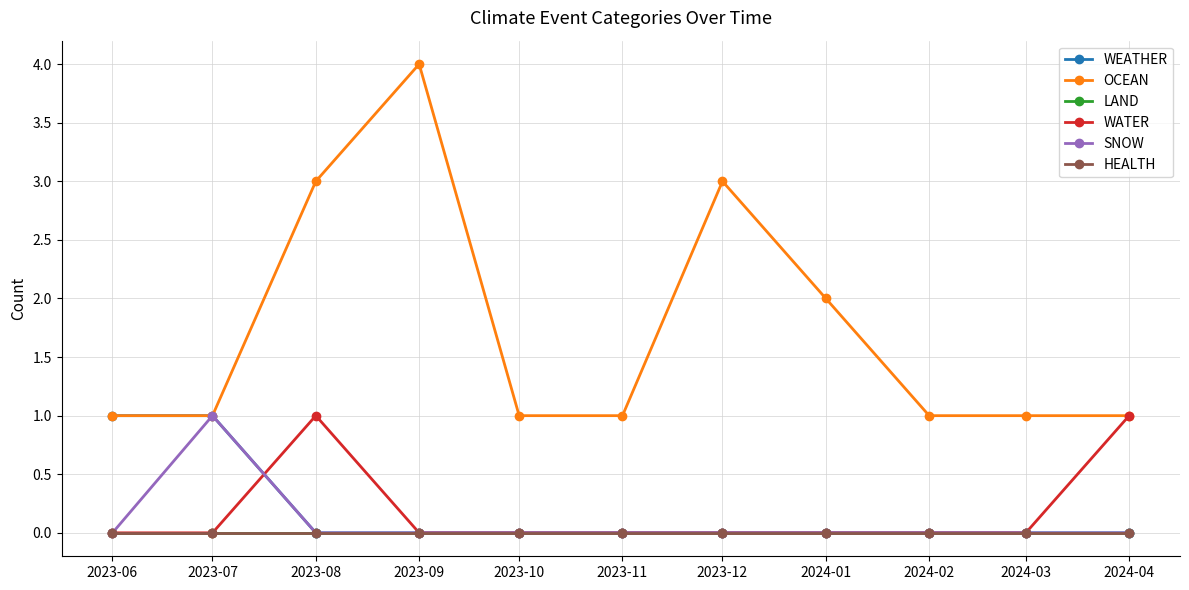

Which series has the widest spread of values?

OCEAN